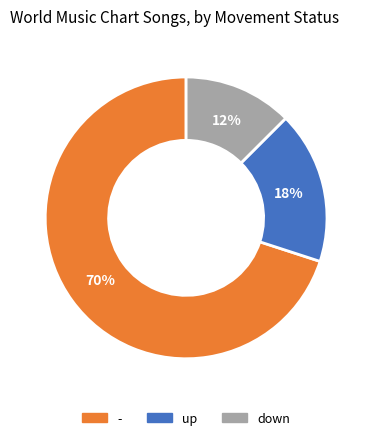

Which slice is the smallest?

down